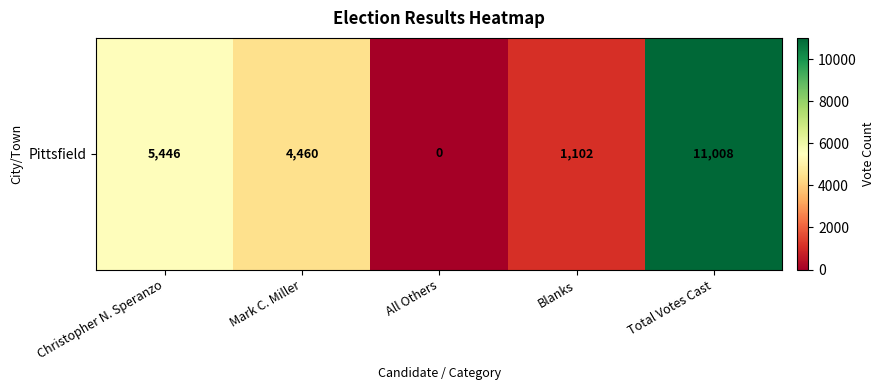

What is the approximate value at Blanks, to the nearest 50?

1100